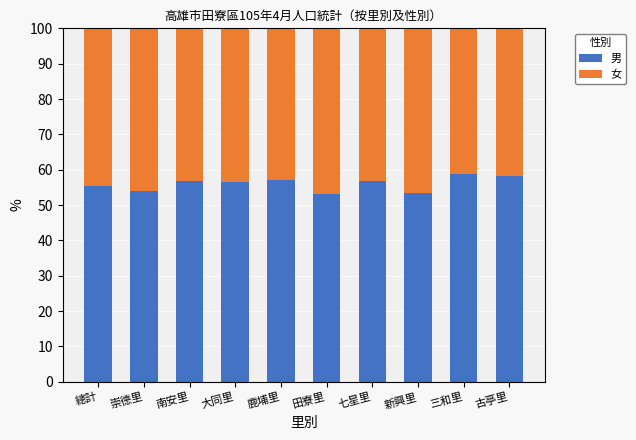

What is the difference between the second highest and second lowest values in the 男 series?

4.9